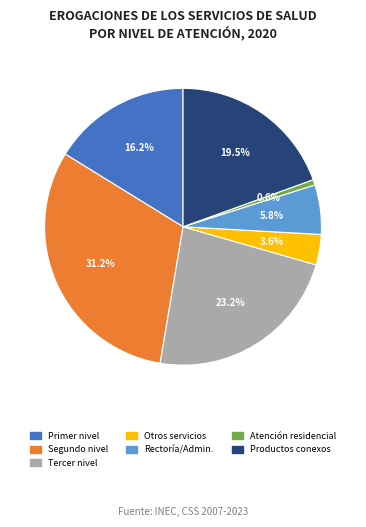

What is the smallest slice in the pie chart?

Atención residencial